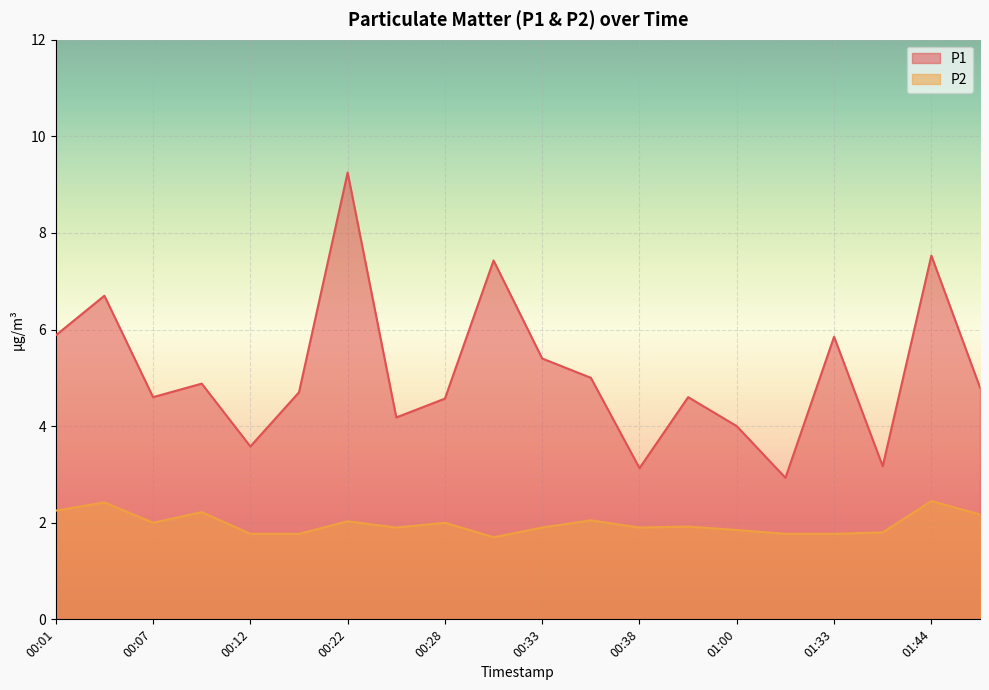

Reading left to right, what are all the values shown in this chart?

P1: 5.9	6.7	4.6	4.9	3.6	4.7	9.2	4.2	4.6	7.4	5.4	5.0	3.1	4.6	4.0	2.9	5.8	3.2	7.5	4.8
P2: 2.2	2.4	2.0	2.2	1.8	1.8	2.0	1.9	2.0	1.7	1.9	2.0	1.9	1.9	1.9	1.8	1.8	1.8	2.5	2.2